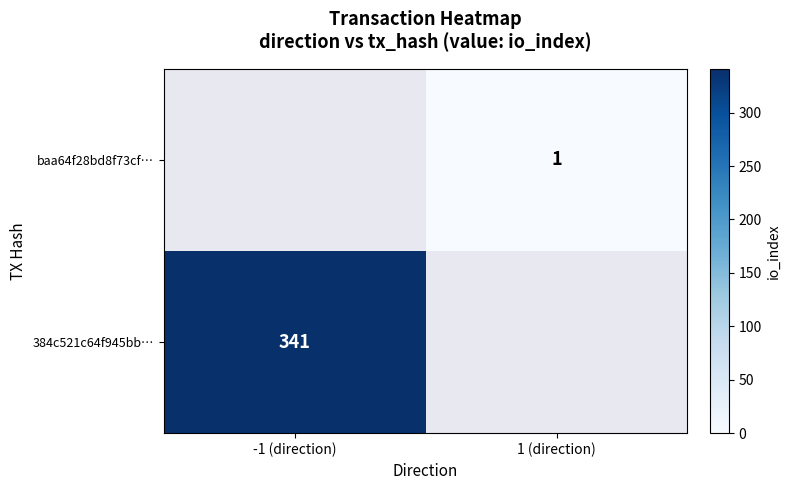

The baa64f28bd8f73cf… series shows 1 at 1 (direction). True or false?

True